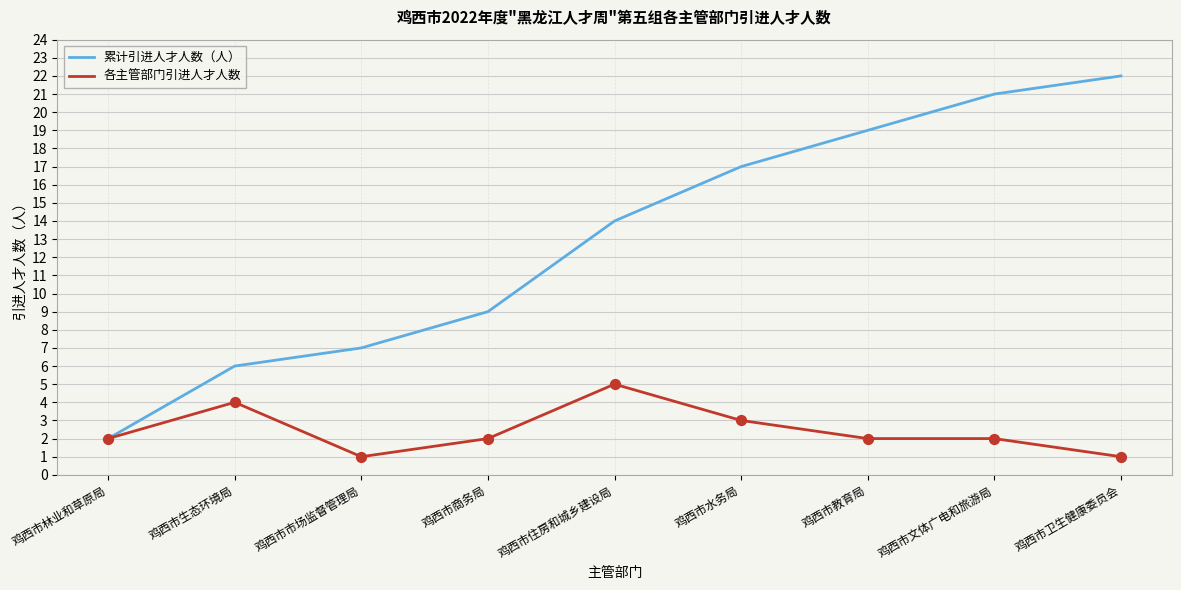

Which series has the widest spread of values?

累计引进人才人数（人）